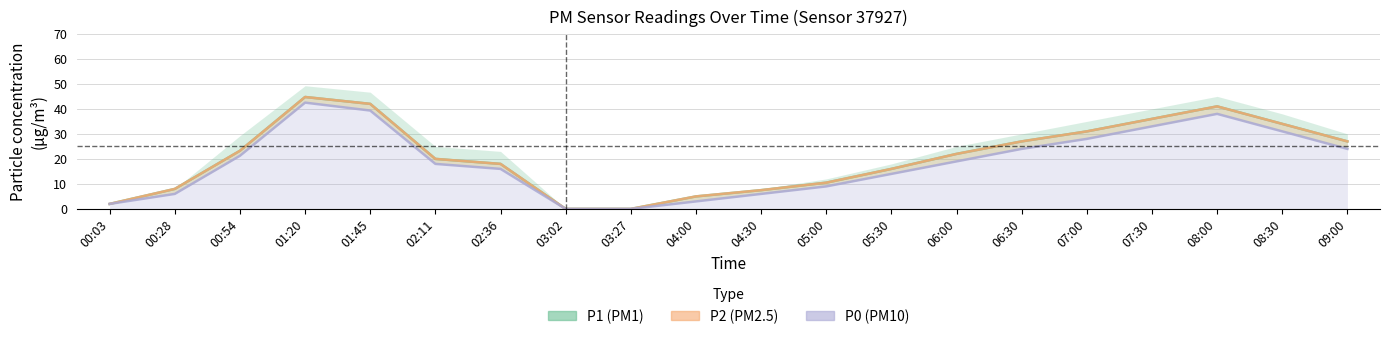

At which category is the sum across all series the highest?

01:20